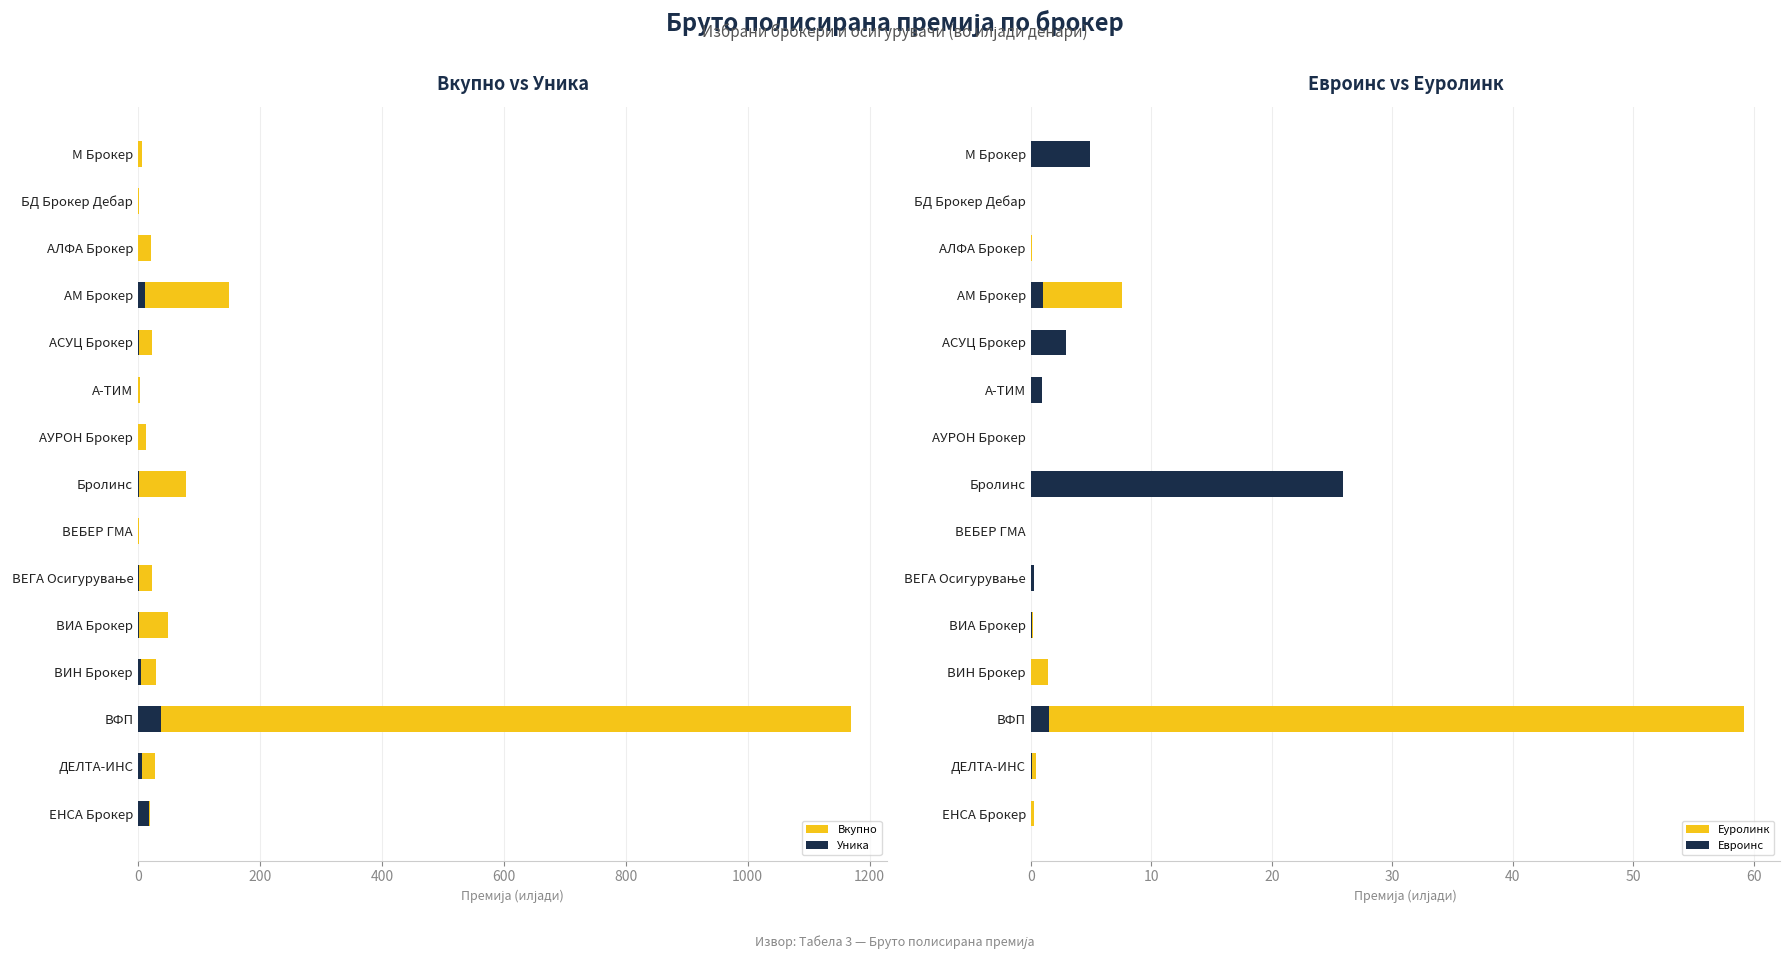

What are all the series names shown in the legend?

Вкупно, Уника, Еуролинк, Евроинс